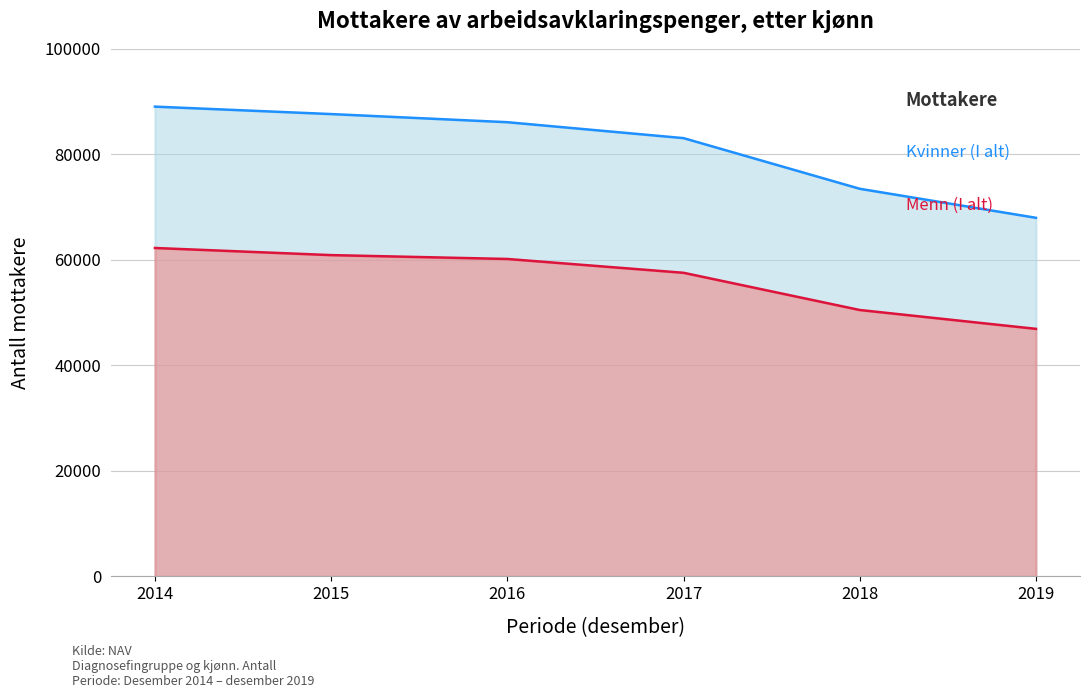

True or false: Menn (I alt) and Kvinner (I alt) intersect in this chart.

False